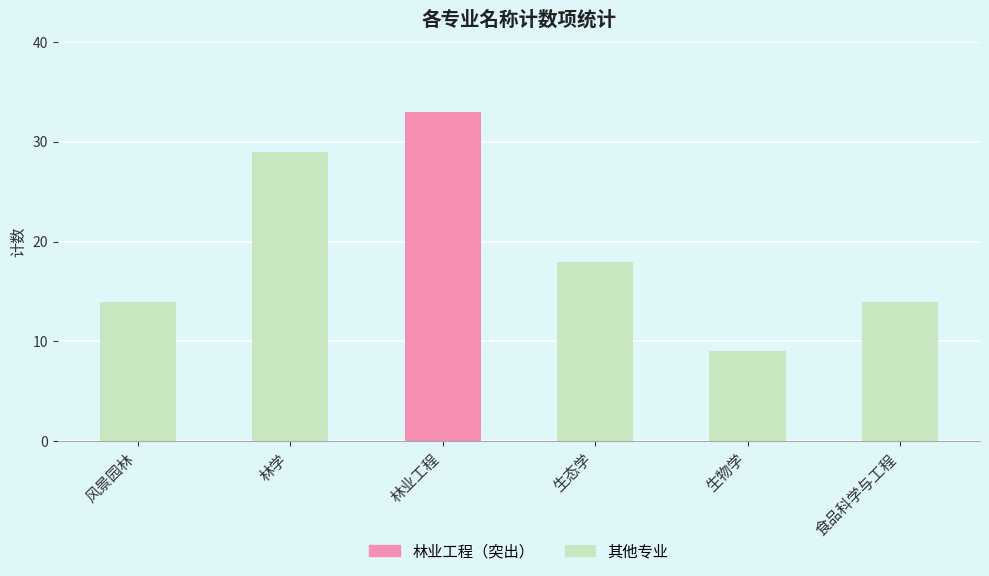

What is the label of the 3rd bar from the left?

林业工程